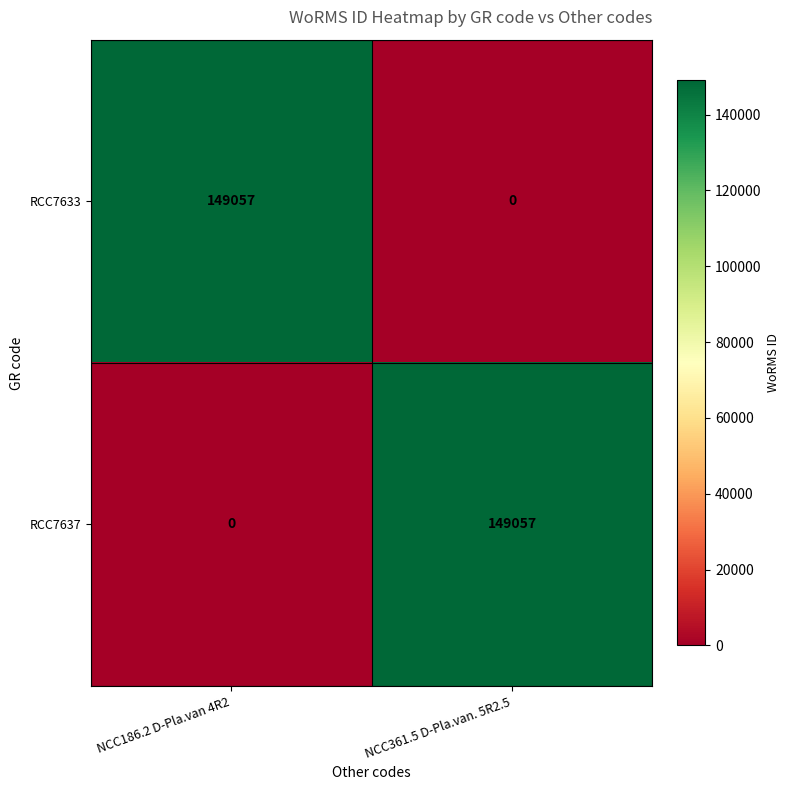

Rank the series at NCC186.2 D-Pla.van 4R2 from highest to lowest value.

RCC7633, RCC7637